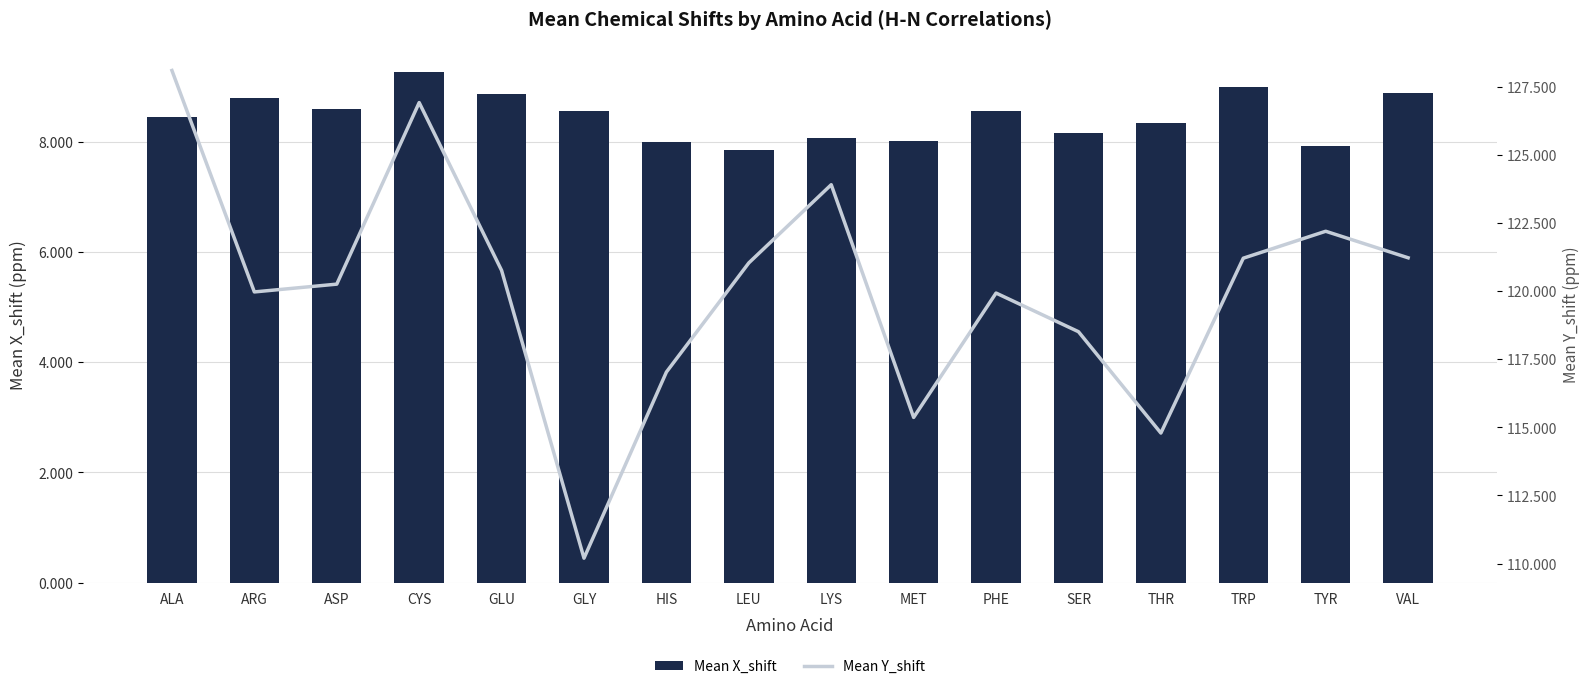

Where does the Mean Y_shift series first go above 120?

ALA